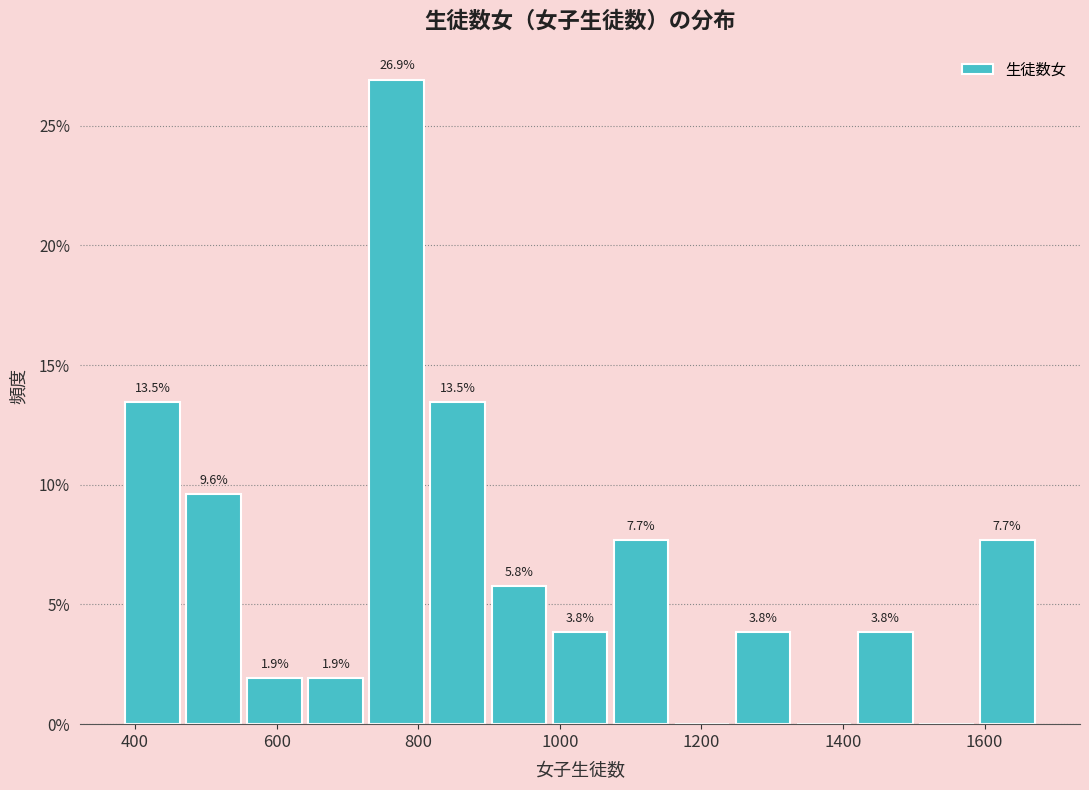

Which range on the x-axis has the tallest bar?

720 to 820